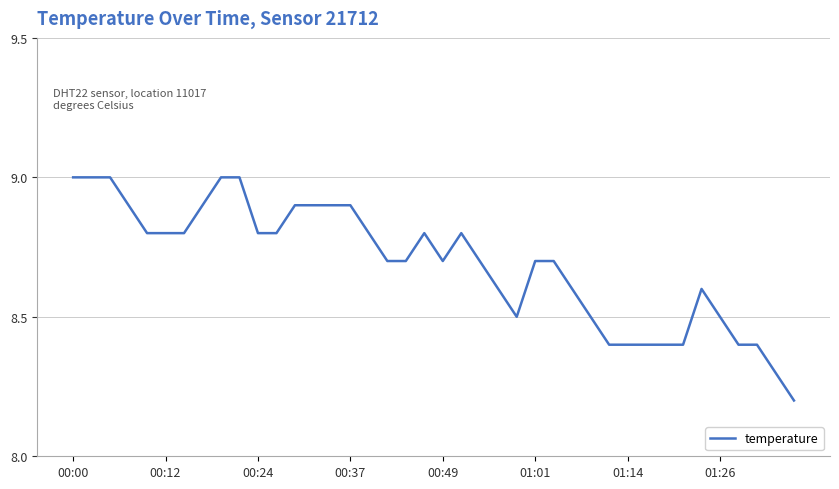

What is the difference between the maximum and minimum values?

0.8